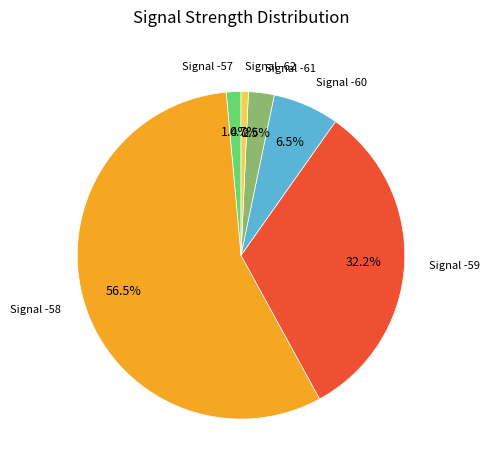

Is there any slice that represents more than half of the pie?

Yes